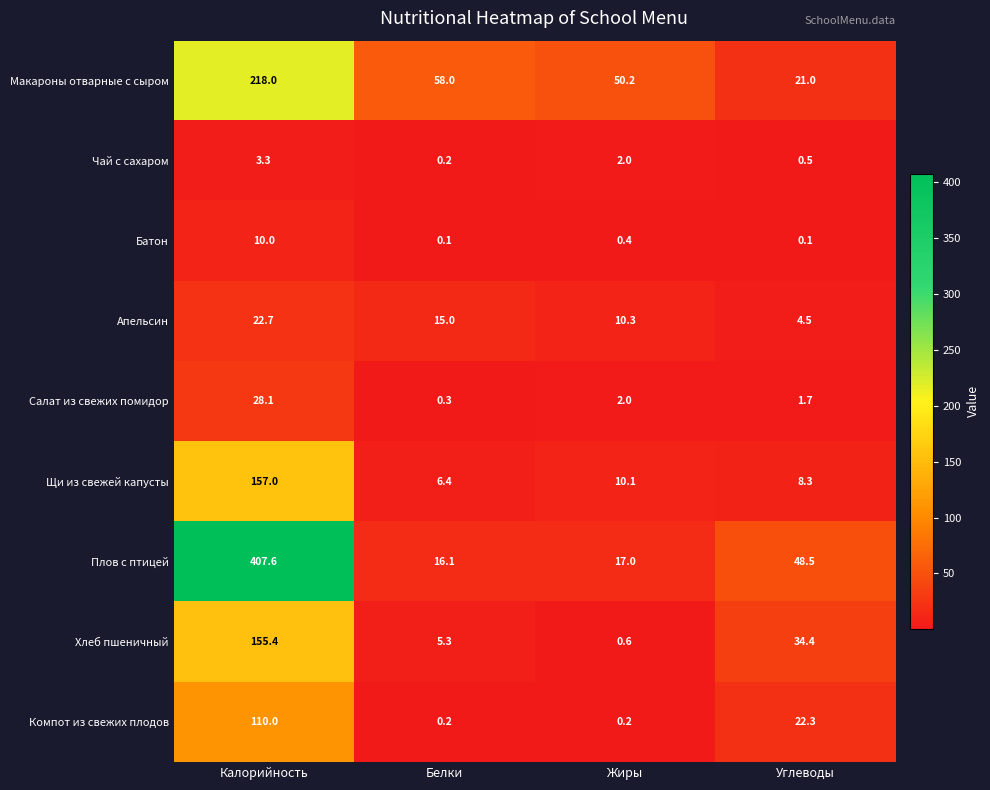

Which label corresponds to the largest value in the chart?

Калорийность